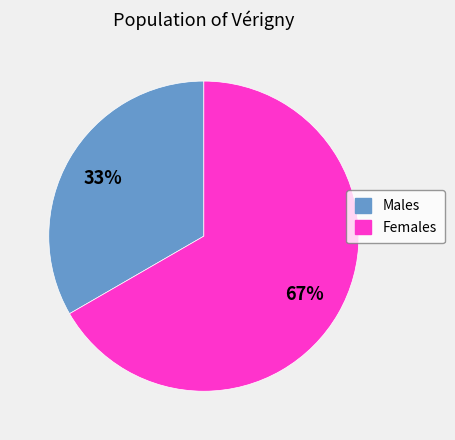

Which slice is the smallest?

Males